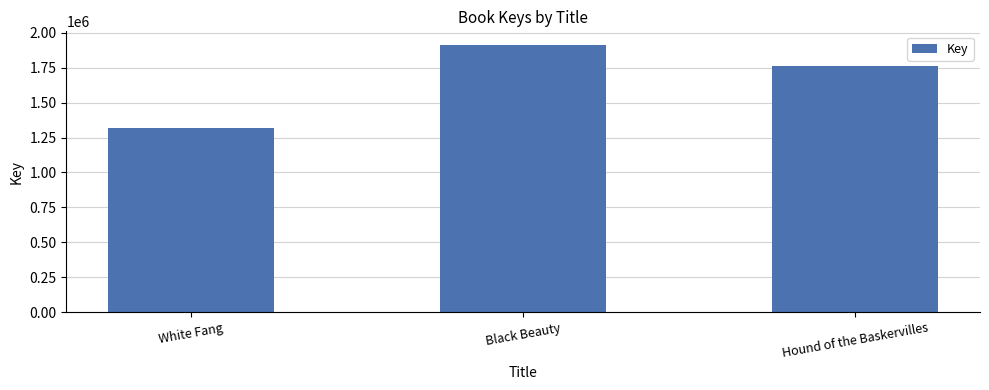

What is the change in value from White Fang to Hound of the Baskervilles?

+445330